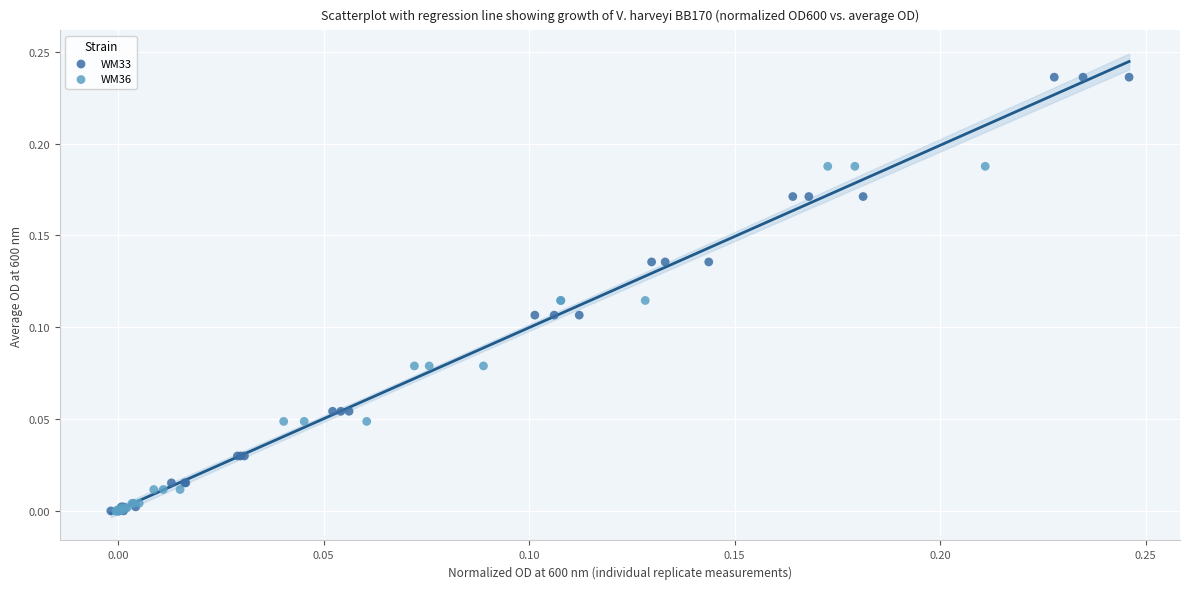

Which series contains the highest Y value?

WM33